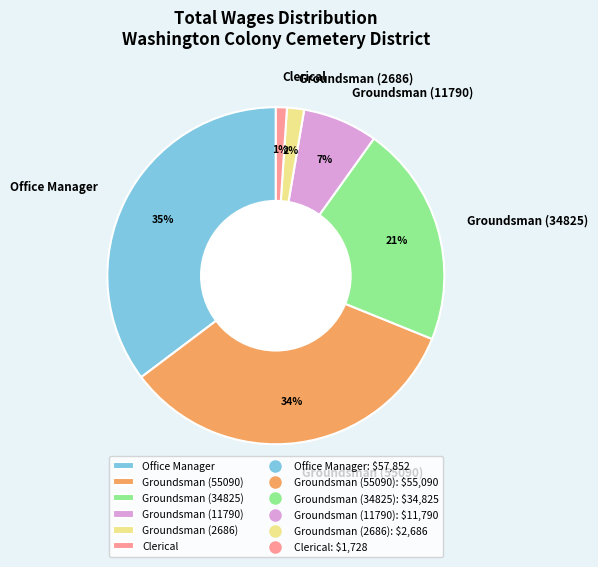

True or false: Clerical accounts for 12% of the total.

False